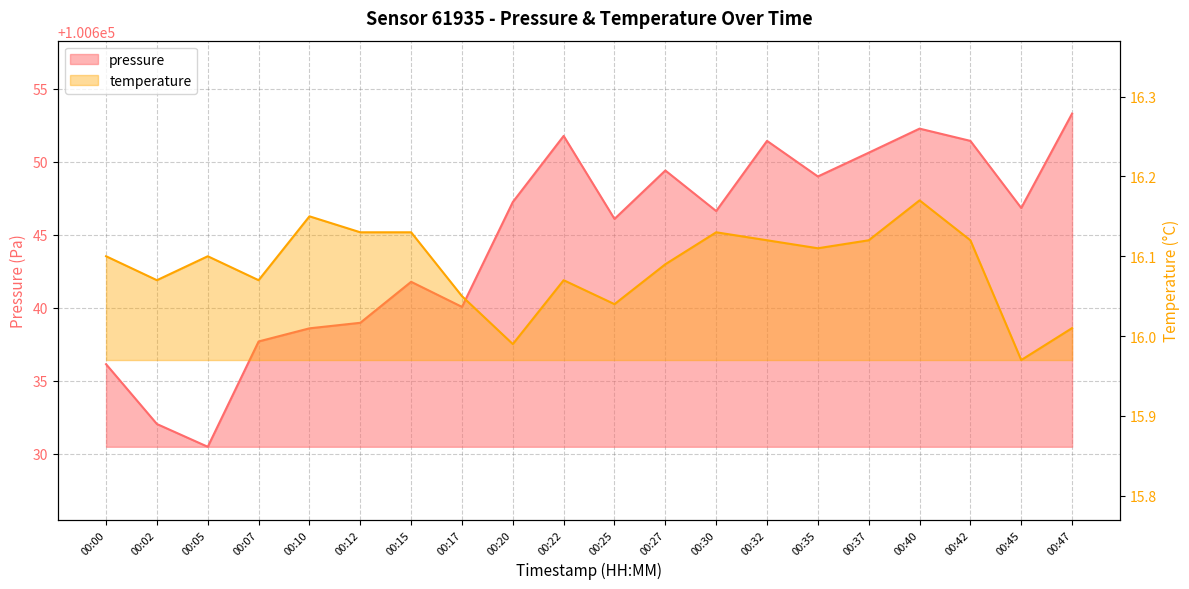

At how many categories does at least one series exceed 19211?

20